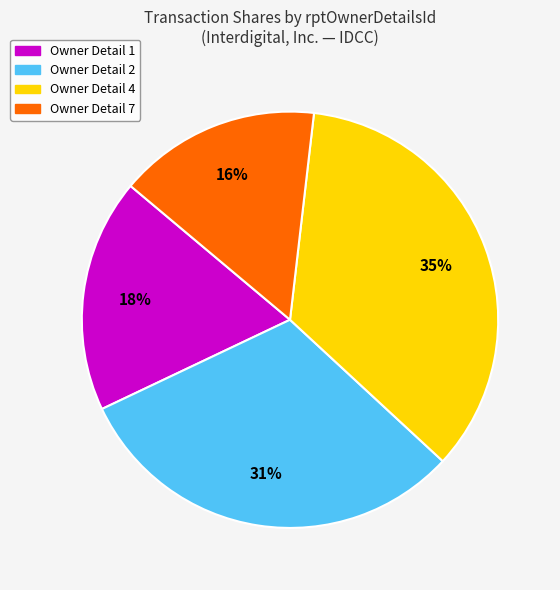

To the nearest percent, what is the average slice percentage?

25%